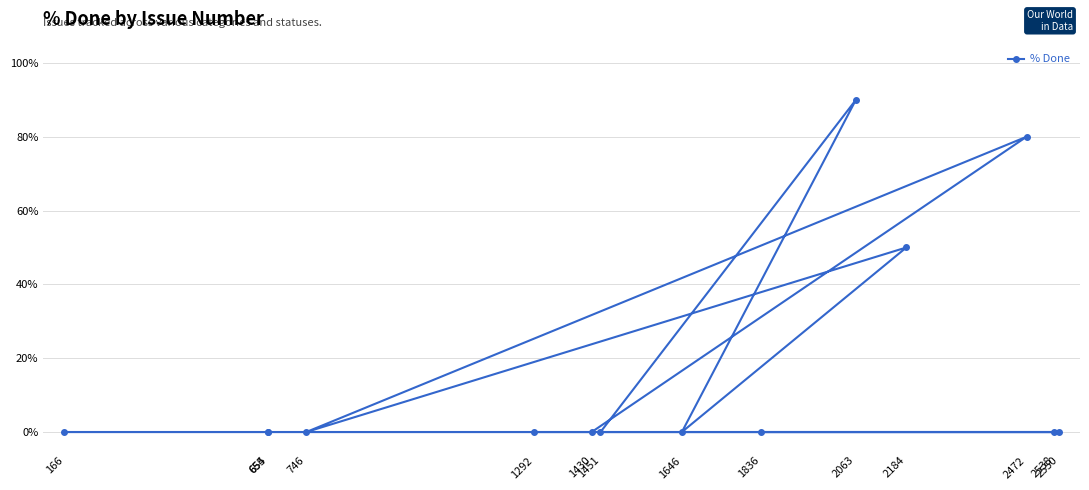

Reading left to right, what are all the values shown in this chart?

166=0	654=0	655=0	746=0	1292=0	1430=0	1451=0	1646=0	1836=0	2063=90	2184=50	2472=80	2538=0	2550=0